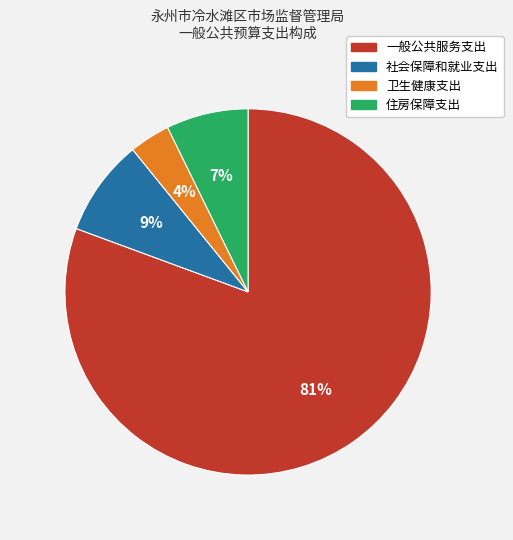

To the nearest percent, what portion does 社会保障和就业支出 represent?

9%